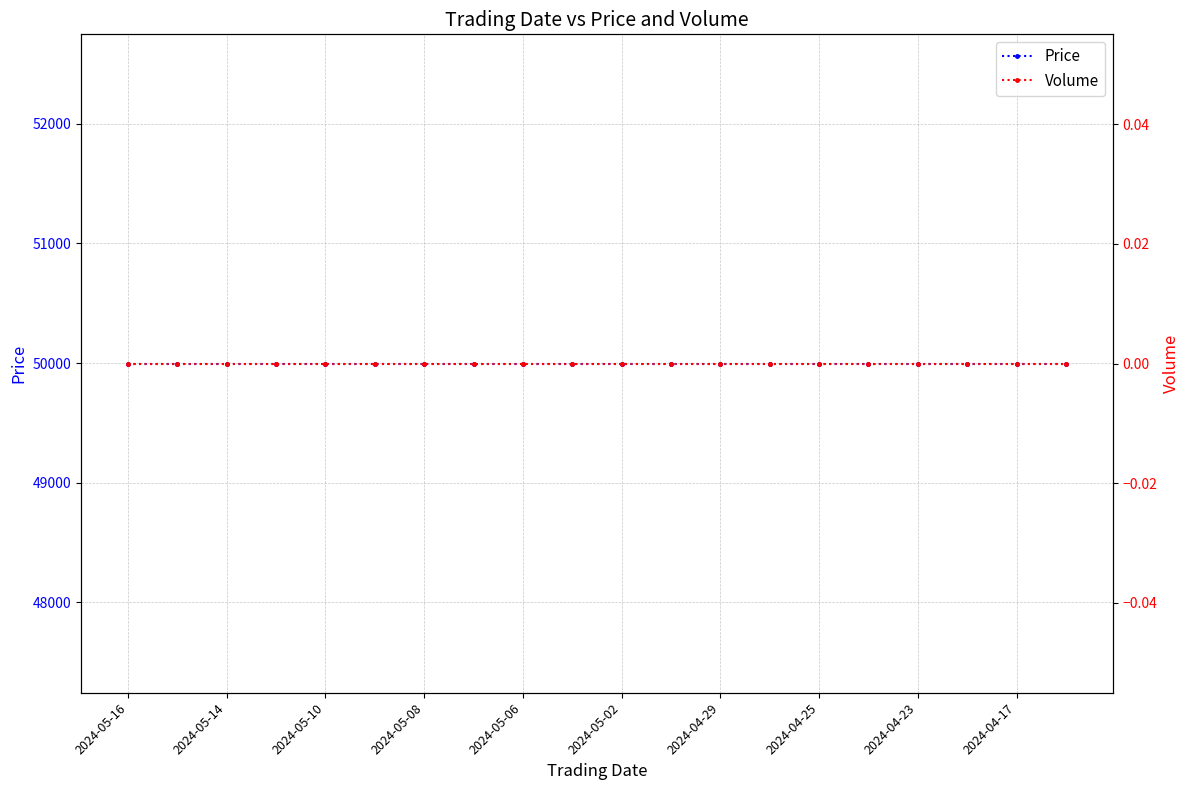

How many lines are shown in the chart?

2